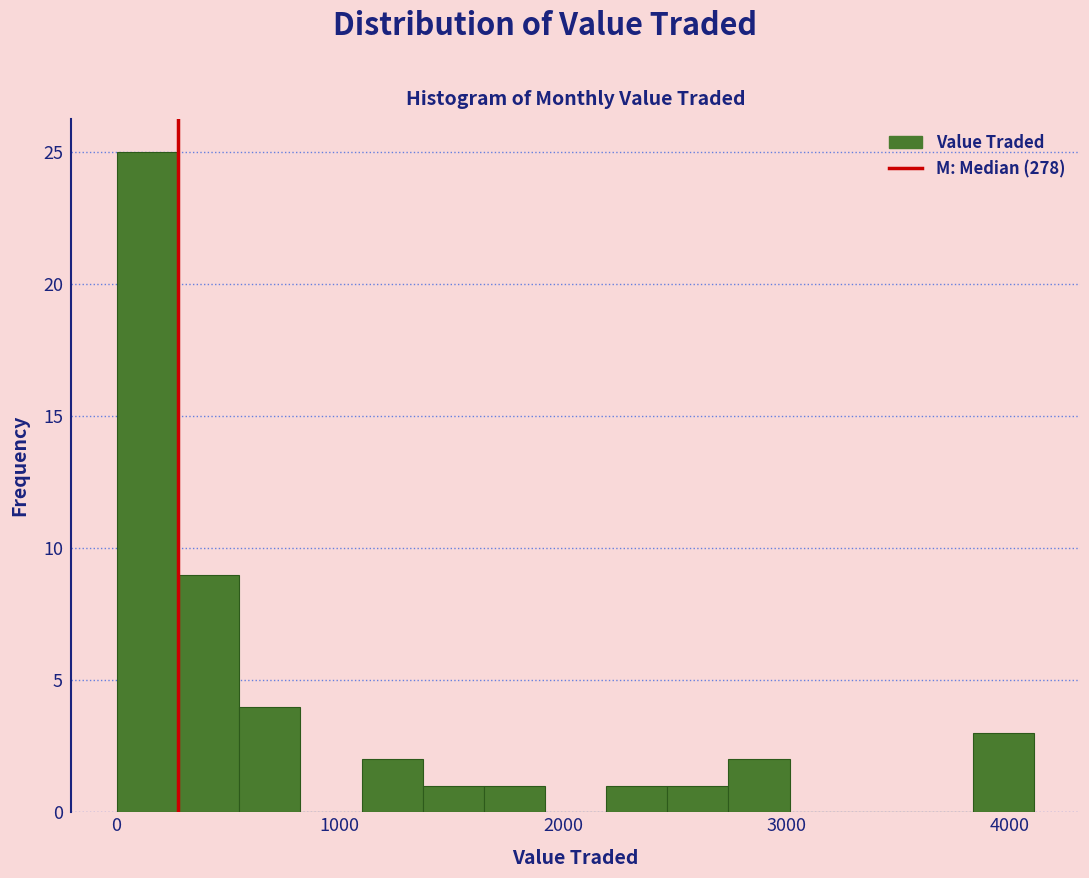

Around what value on the x-axis is the tallest bar? Give the approximate position of its centre, as read against the axis.

100